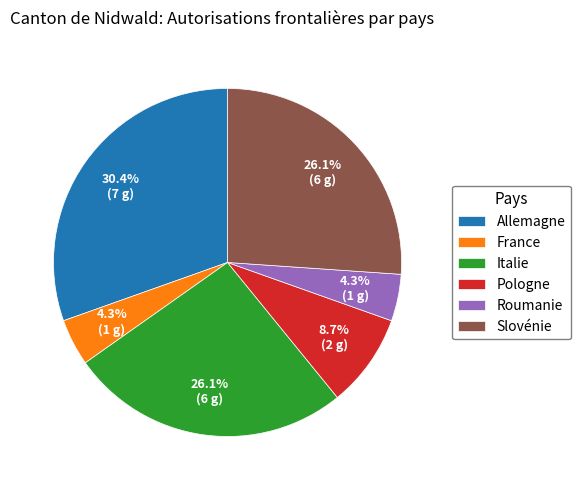

Which category has the biggest portion of the pie?

Allemagne